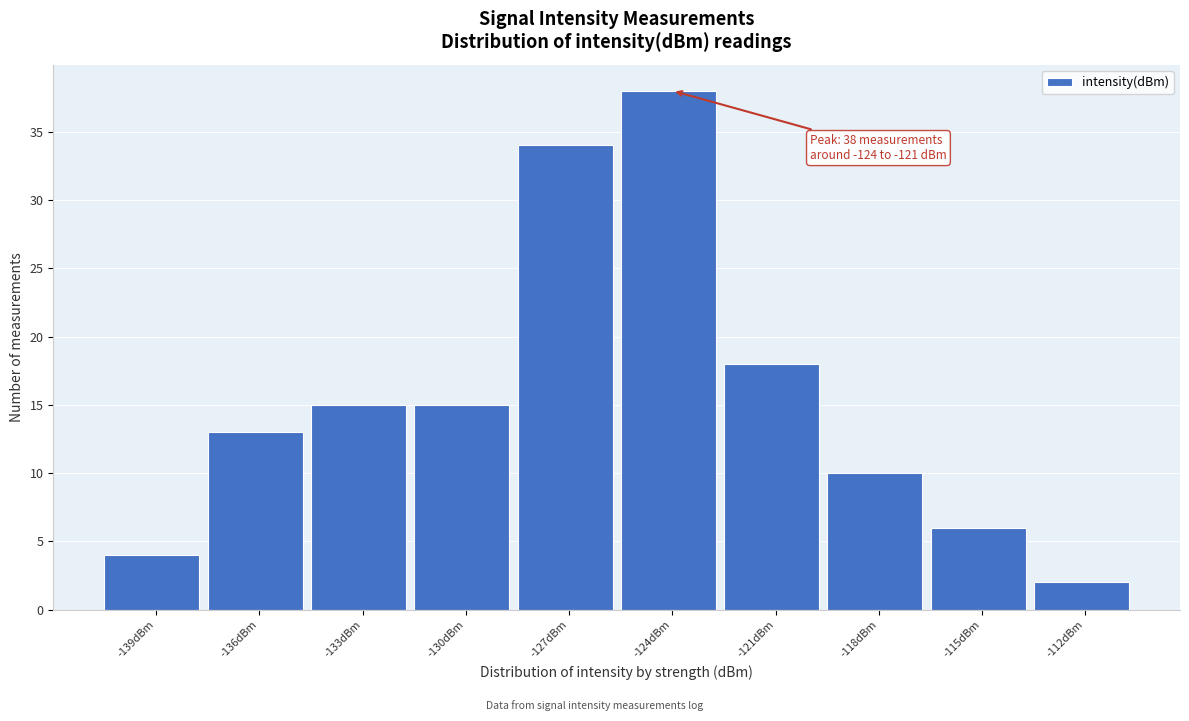

Reading left to right, what are all the values shown in this chart?

-139dBm=4	-136dBm=13	-133dBm=15	-130dBm=15	-127dBm=34	-124dBm=38	-121dBm=18	-118dBm=10	-115dBm=6	-112dBm=2